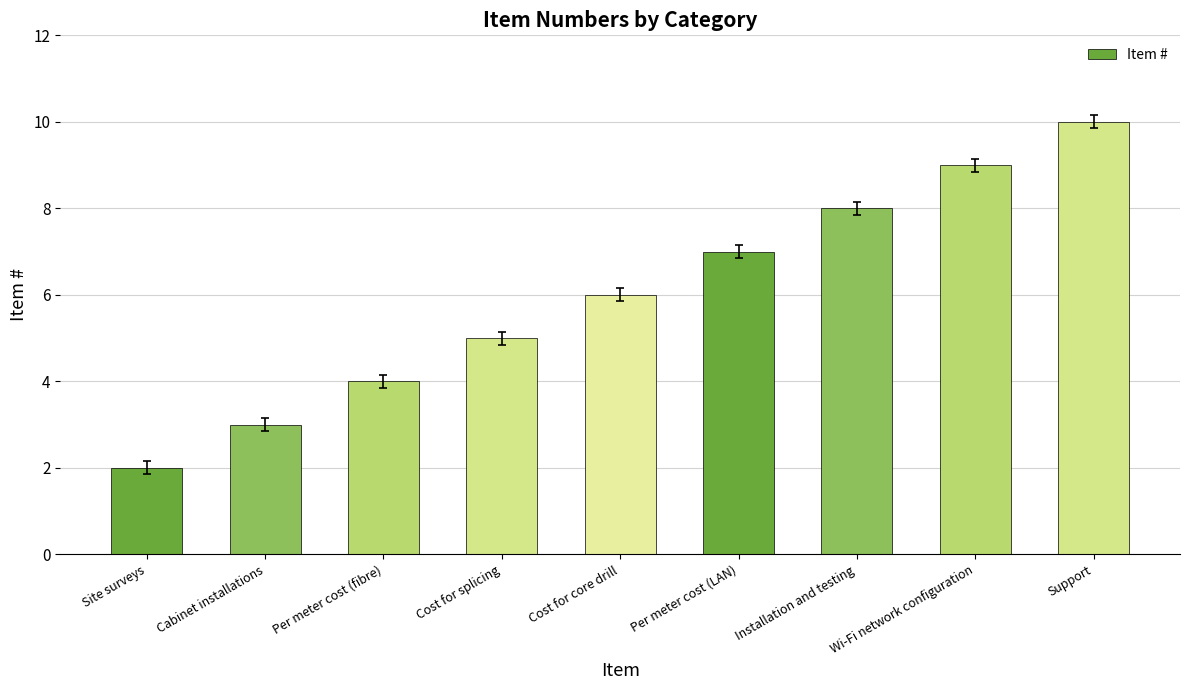

The value at Cost for core drill is 9. True or false?

False